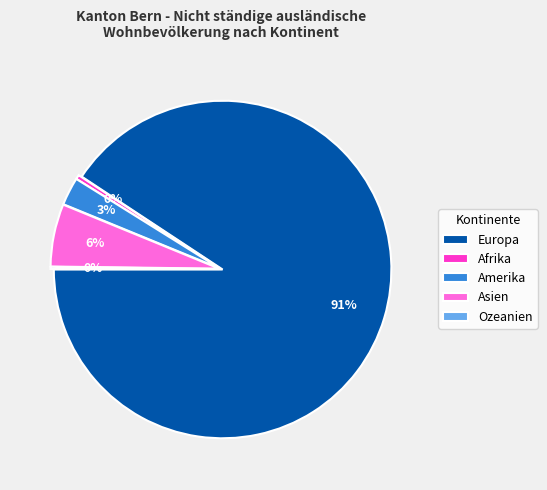

Which category has the biggest portion of the pie?

Europa